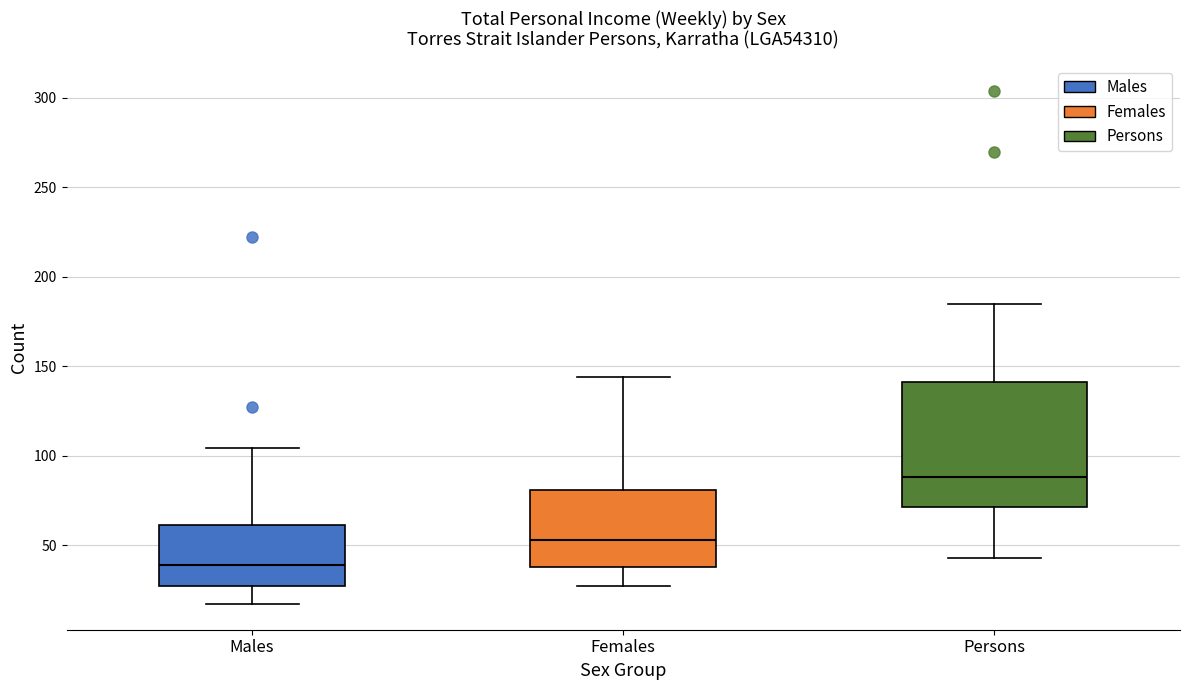

Reading left to right, read every box against the y-axis: the position of its median line, the range the box covers, and the ends of its whiskers. The values are not printed on the chart, so give them approximately, as read against the axis.

Males: median 40, box 25 to 60, whiskers 15 to 105
Females: median 55, box 40 to 80, whiskers 25 to 145
Persons: median 90, box 70 to 140, whiskers 45 to 185